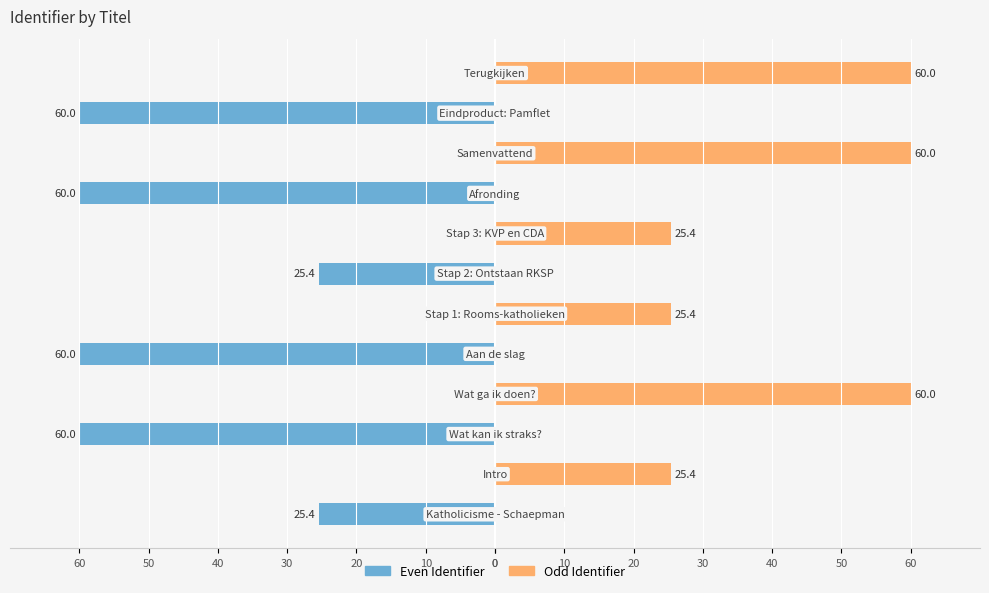

Reading left to right, extract all data points from this chart.

Even Identifier: -25.4	0.0	-60.0	0.0	-60.0	0.0	-25.4	0.0	-60.0	0.0	-60.0	0.0
Odd Identifier: 0.0	25.4	0.0	60.0	0.0	25.4	0.0	25.4	0.0	60.0	0.0	60.0